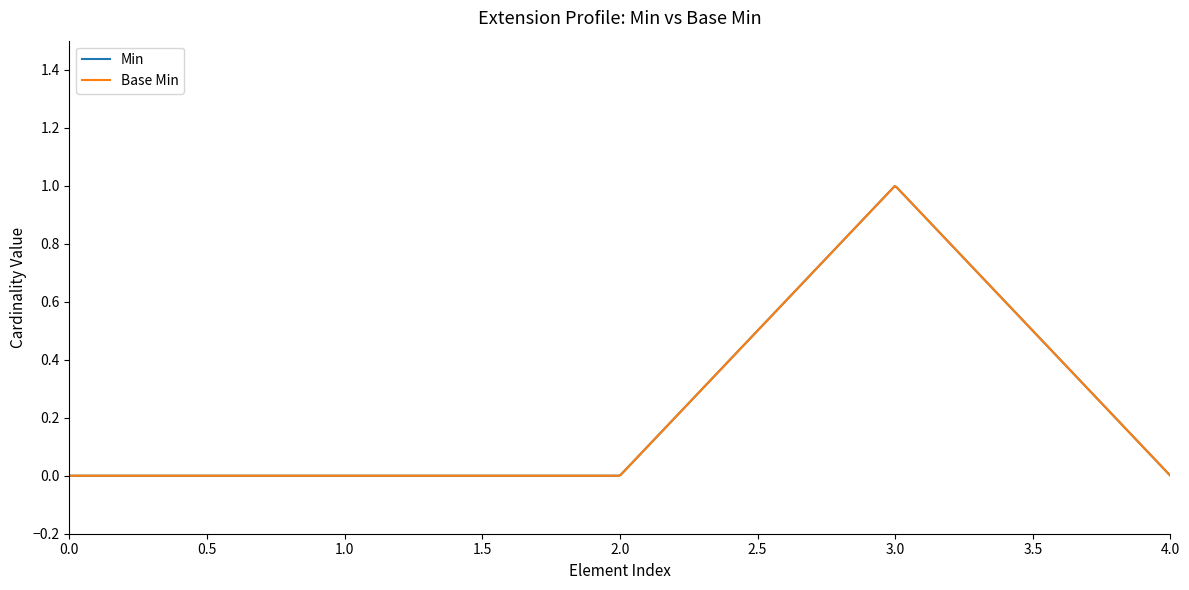

How many lines are shown in the chart?

2